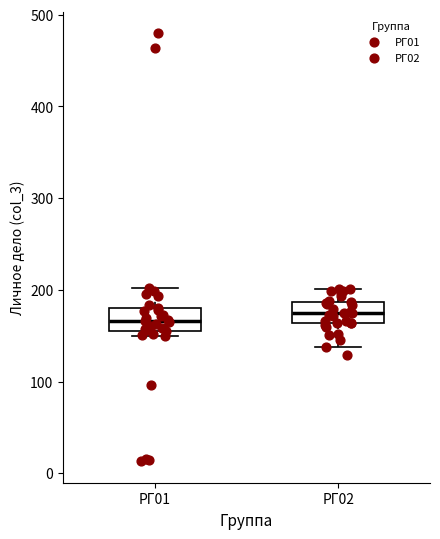

Where is the upper edge of the box for РГ01 on the y-axis? The values are not printed on the chart, so give them approximately, as read against the axis.

180